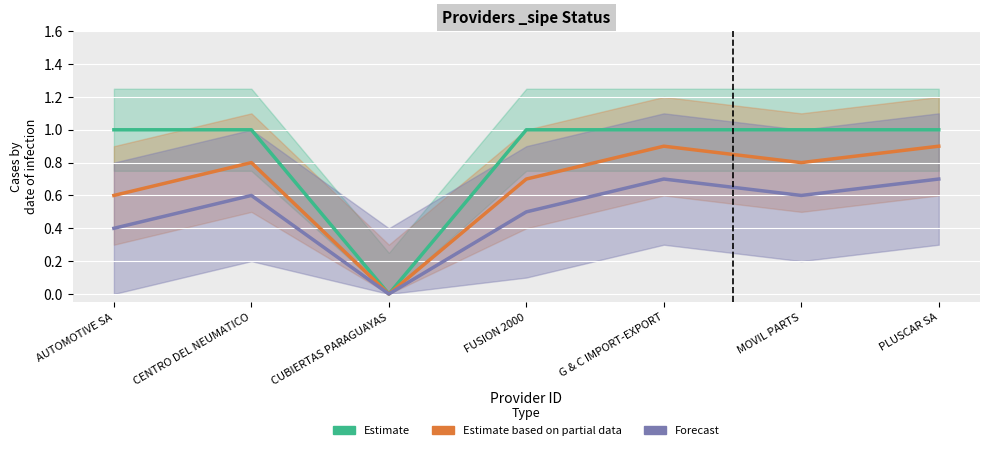

How many data points in Forecast are above 0?

6